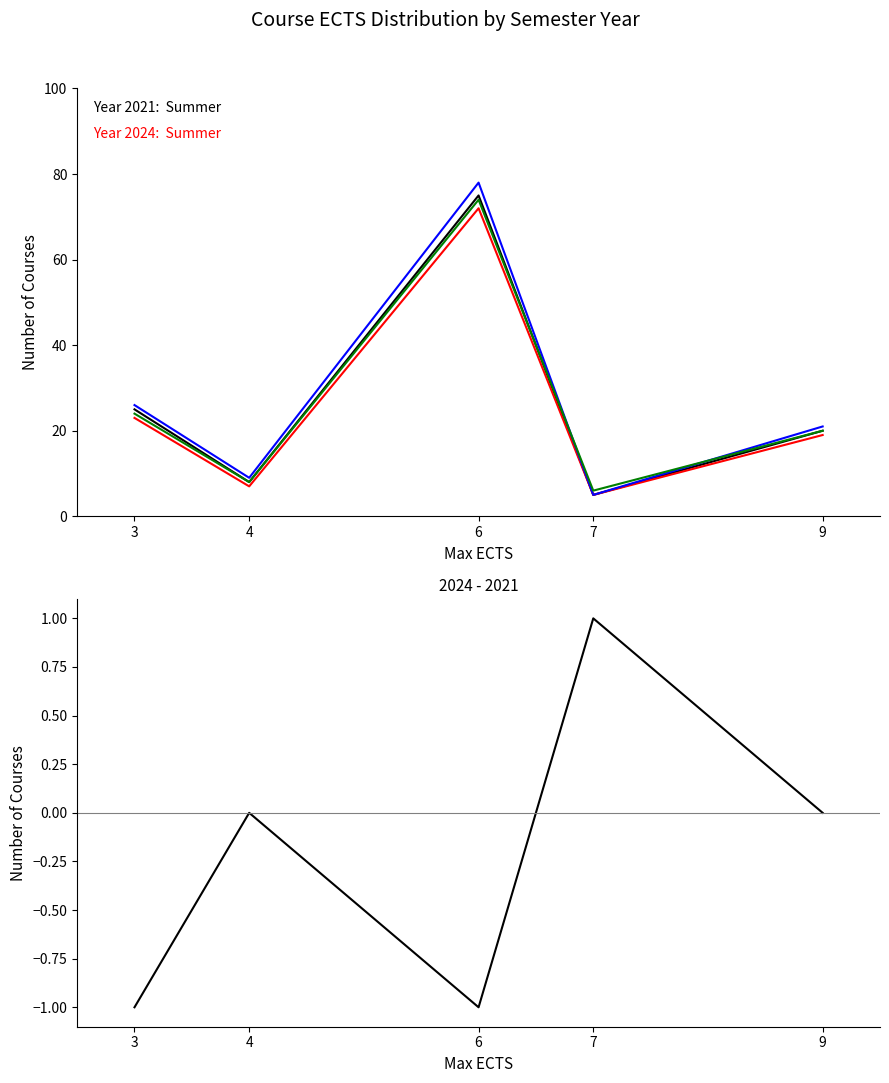

At how many categories does at least one series exceed 43?

1